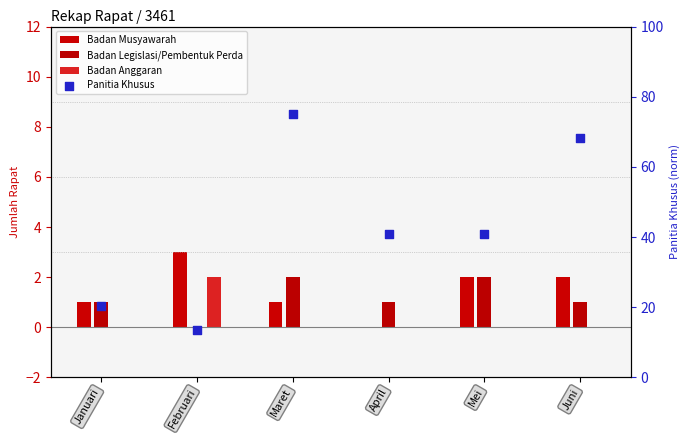

What is the ratio of the value at Januari to the value at Maret?

0.3